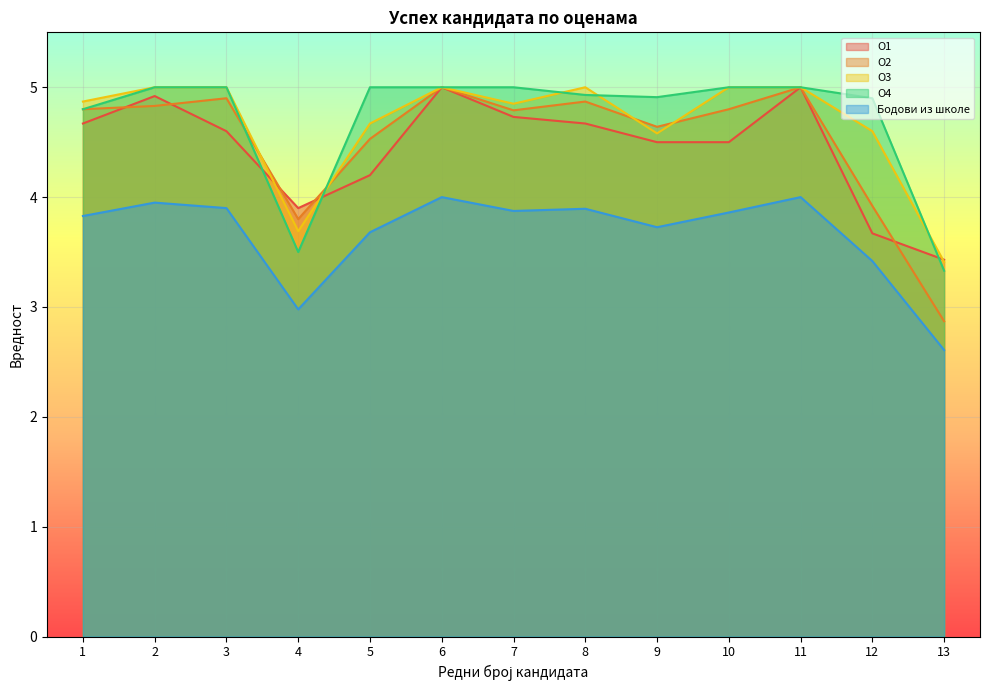

How many values in the O2 series exceed 4?

10